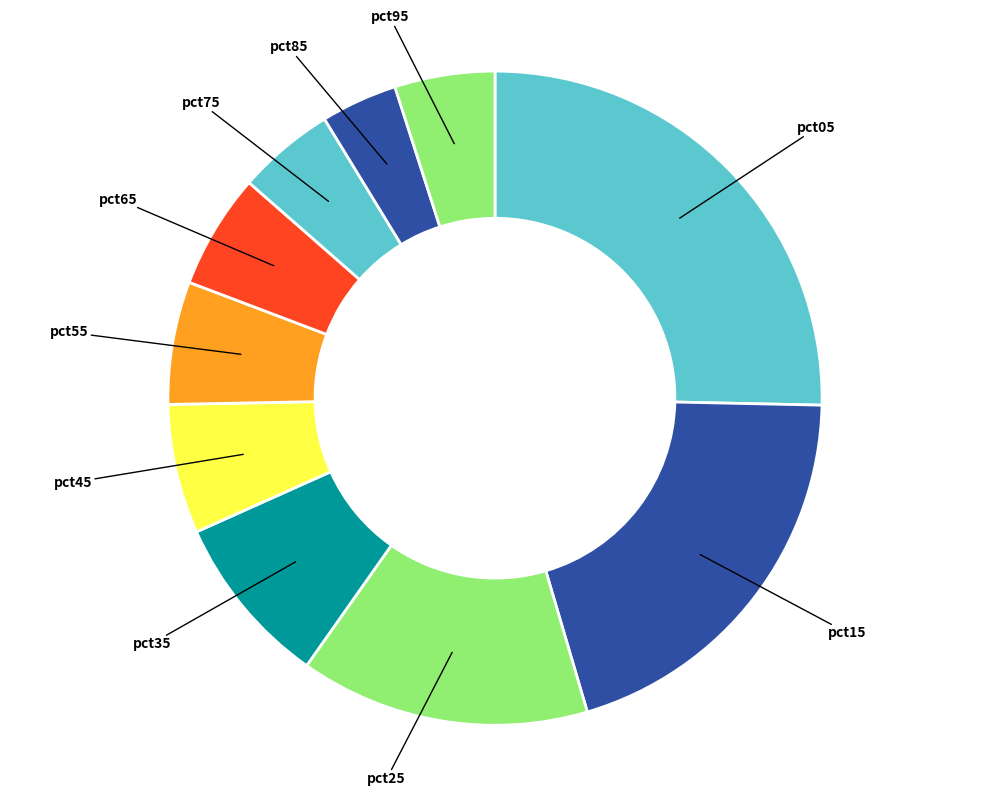

What is the largest slice in the pie chart?

pct05